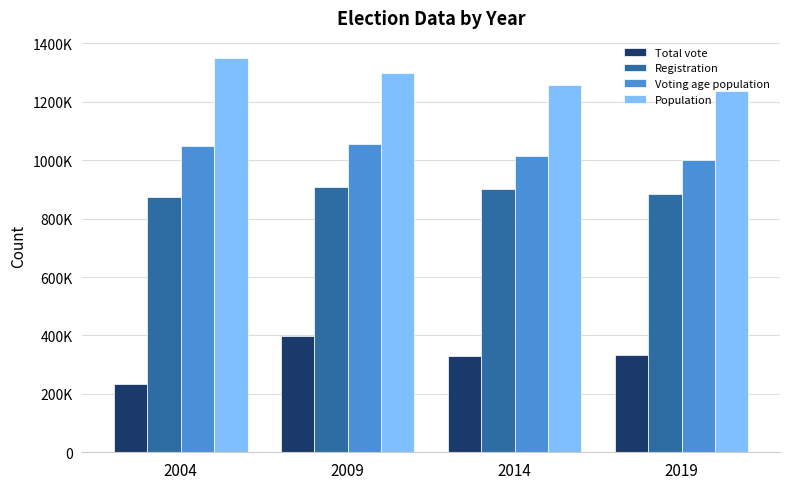

Which series changed the most between 2014 and 2019?

Population